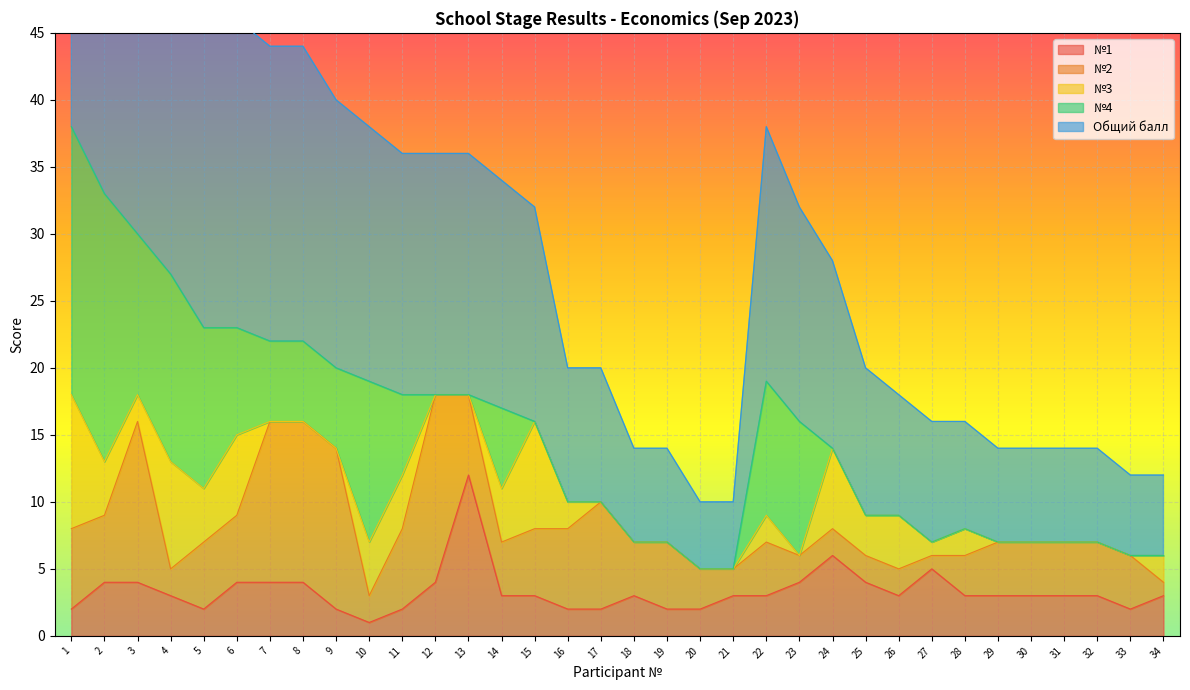

Count the number of categories in the chart.

34